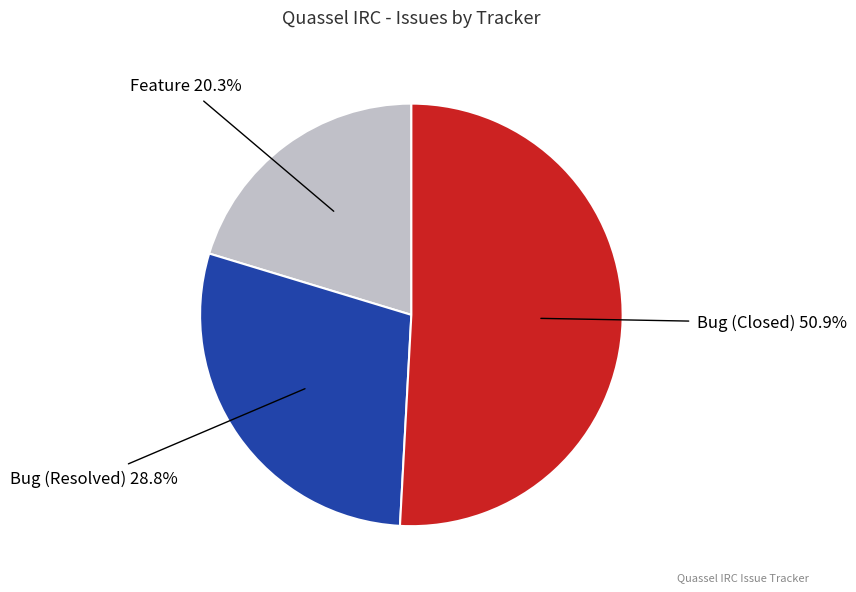

Is it true that Bug (Closed) is 64% of the pie?

False